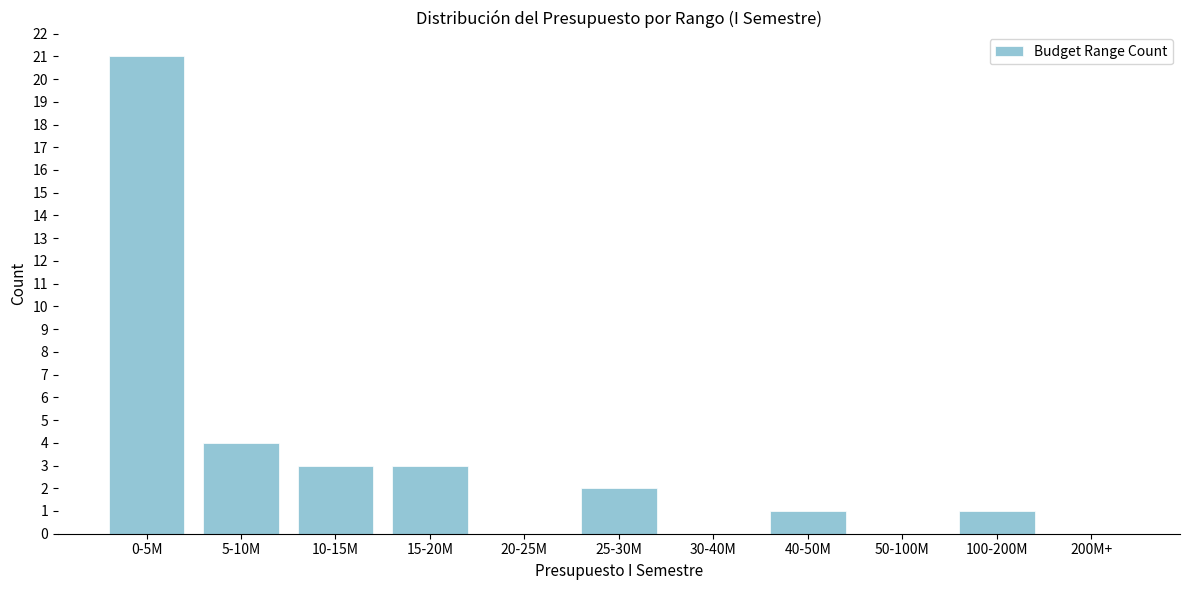

Reading left to right, transcribe all the data shown in this chart.

0-5M=21	5-10M=4	10-15M=3	15-20M=3	20-25M=0	25-30M=2	30-40M=0	40-50M=1	50-100M=0	100-200M=1	200M+=0